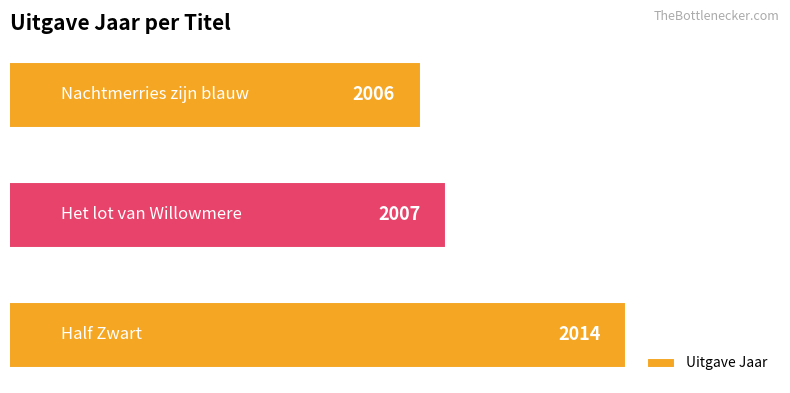

What is the greatest value displayed?

2014